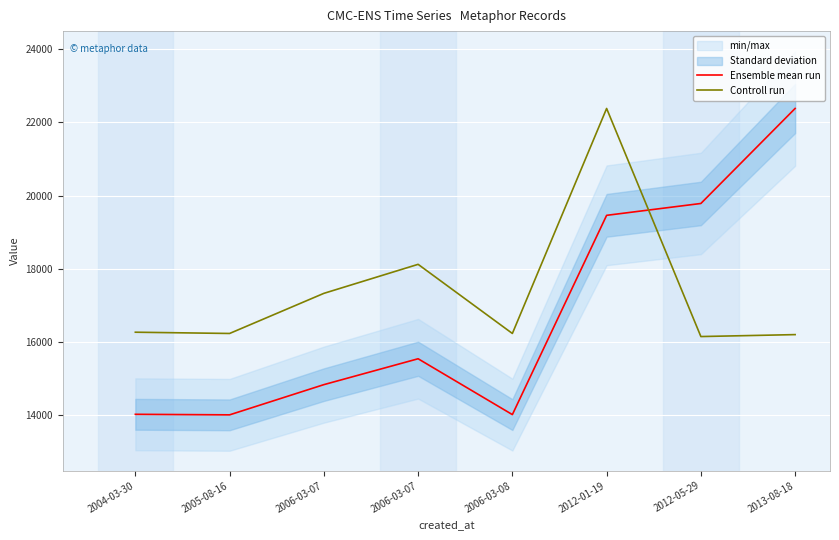

What is the average value of the Controll run series?

17366.7